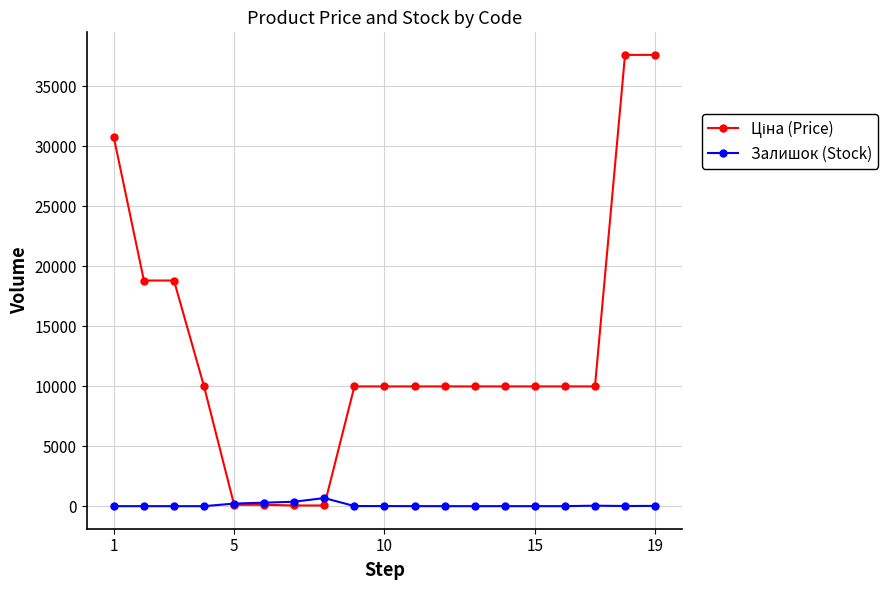

True or false: Залишок (Stock) has more than 0 interior local peaks.

True